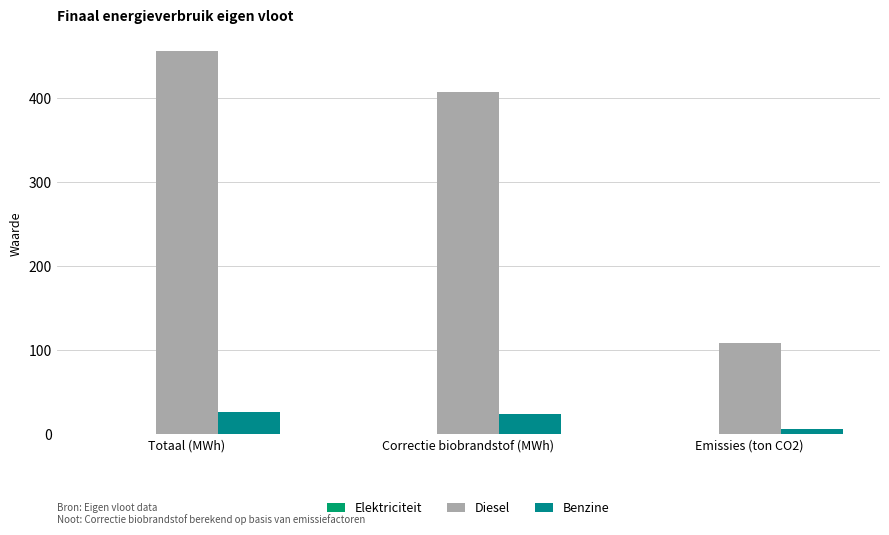

Which category has the highest value across all series?

Totaal (MWh)